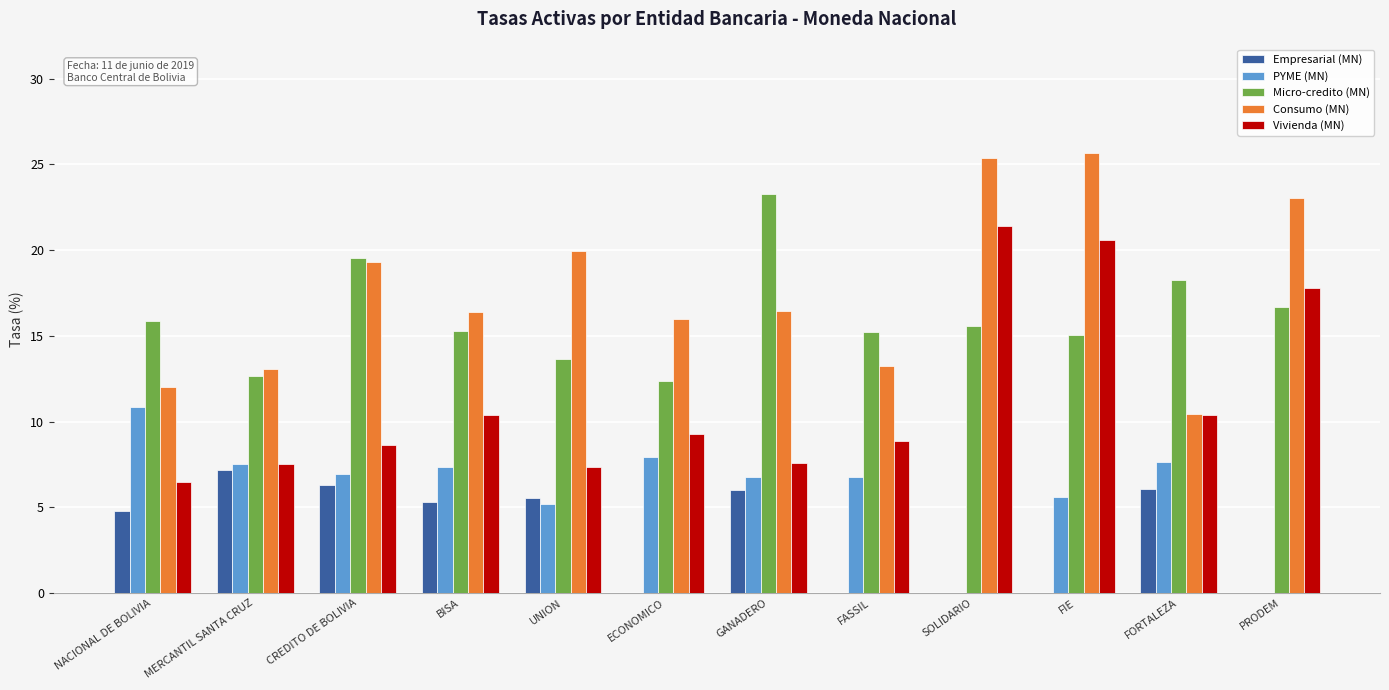

What is the total value across all series at UNION?

51.6